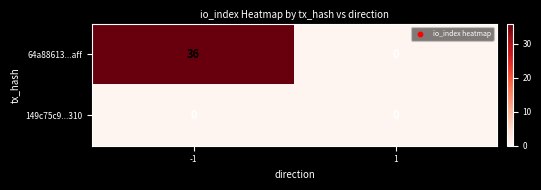

True or false: 149c75c9...310 has a value of 0 at 1.

True